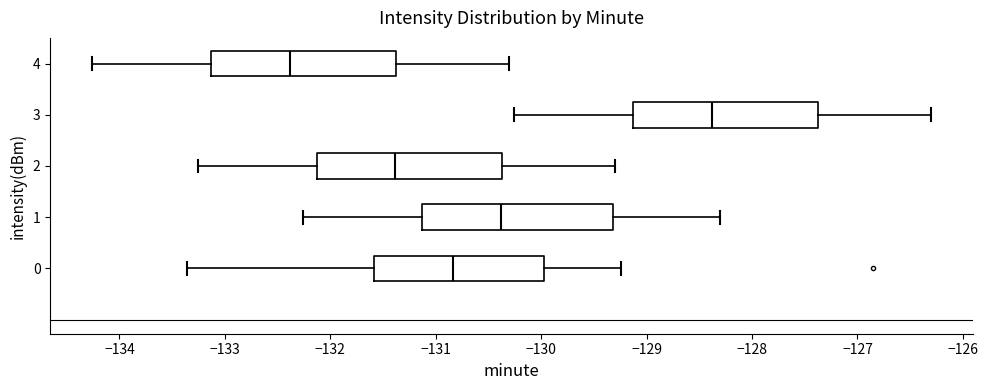

Reading bottom to top, read every box against the x-axis: the position of its median line, the range the box covers, and the ends of its whiskers. The values are not printed on the chart, so give them approximately, as read against the axis.

0: median -130.8, box -131.6 to -130.0, whiskers -133.4 to -129.2
1: median -130.4, box -131.1 to -129.3, whiskers -132.3 to -128.3
2: median -131.4, box -132.1 to -130.4, whiskers -133.3 to -129.3
3: median -128.4, box -129.1 to -127.4, whiskers -130.3 to -126.3
4: median -132.4, box -133.1 to -131.4, whiskers -134.3 to -130.3